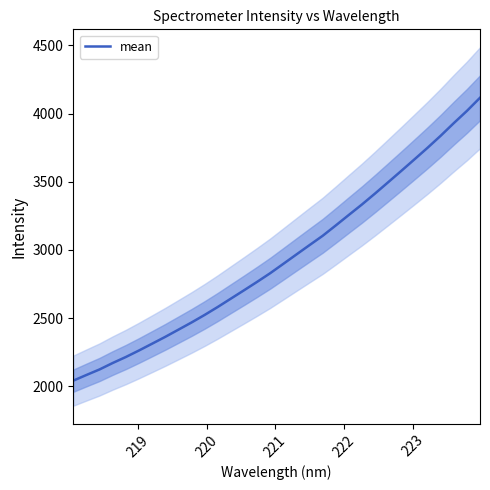

What is the maximum value for mean?

4115.4